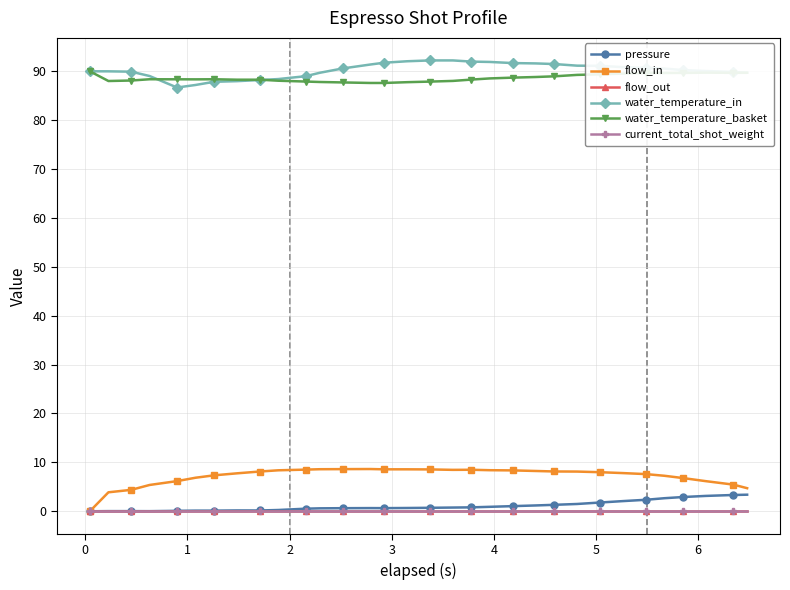

Is this an area chart (filled region under the line)?

No